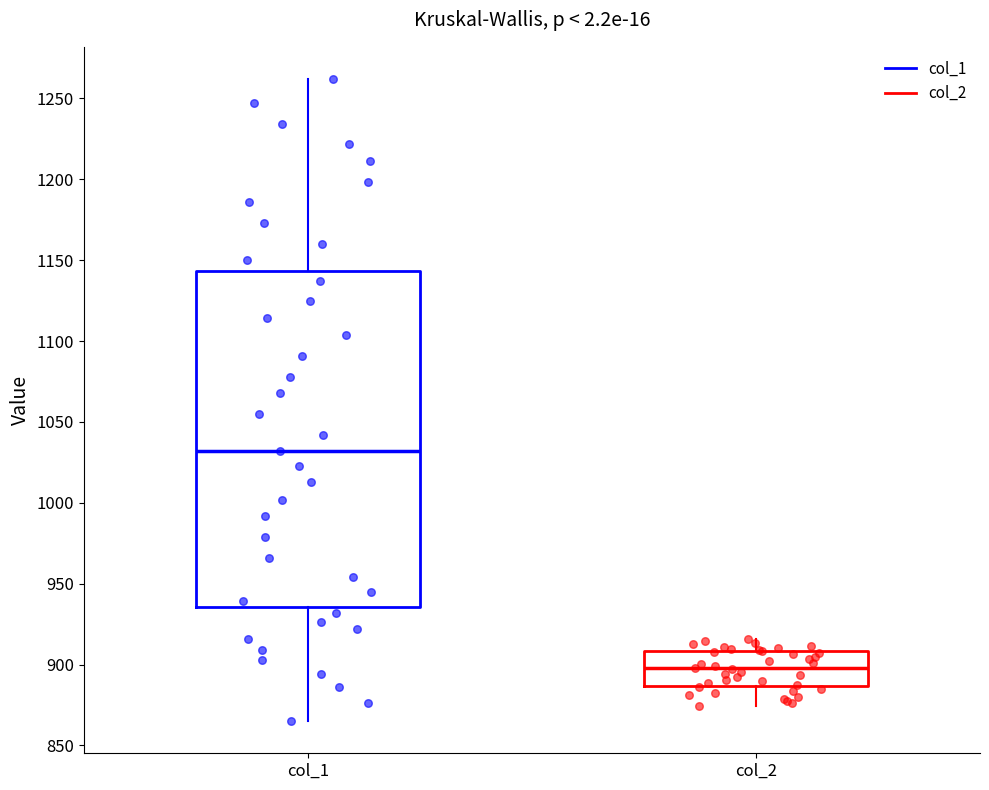

Reading left to right, read every box against the y-axis: the position of its median line, the range the box covers, and the ends of its whiskers. The values are not printed on the chart, so give them approximately, as read against the axis.

col_1: median 1030, box 935 to 1145, whiskers 865 to 1260
col_2: median 900, box 885 to 910, whiskers 875 to 915